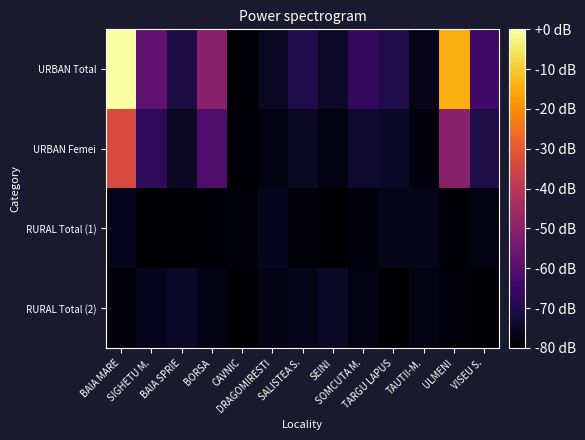

Which series has the widest spread of values?

URBAN Total